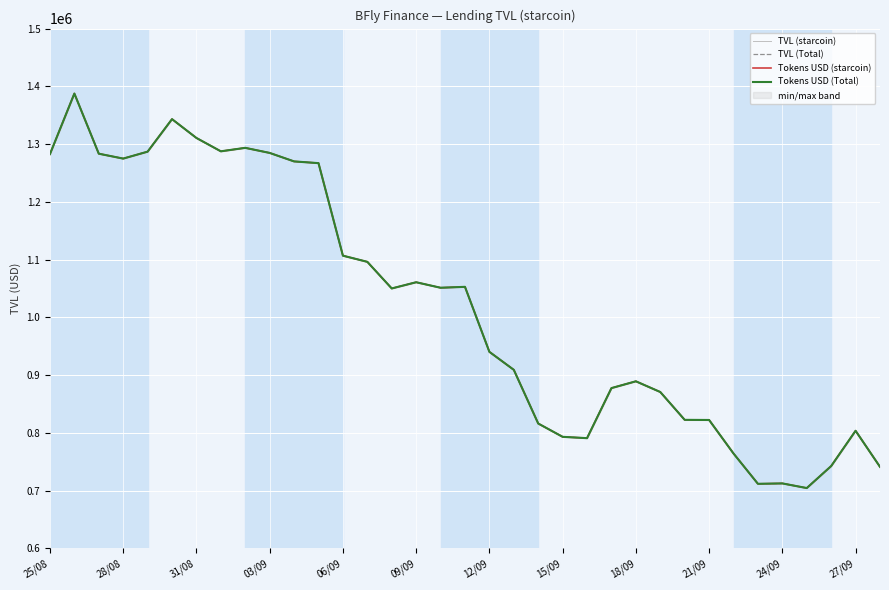

What value does the TVL (Total) series have at 27/09?

803533.2